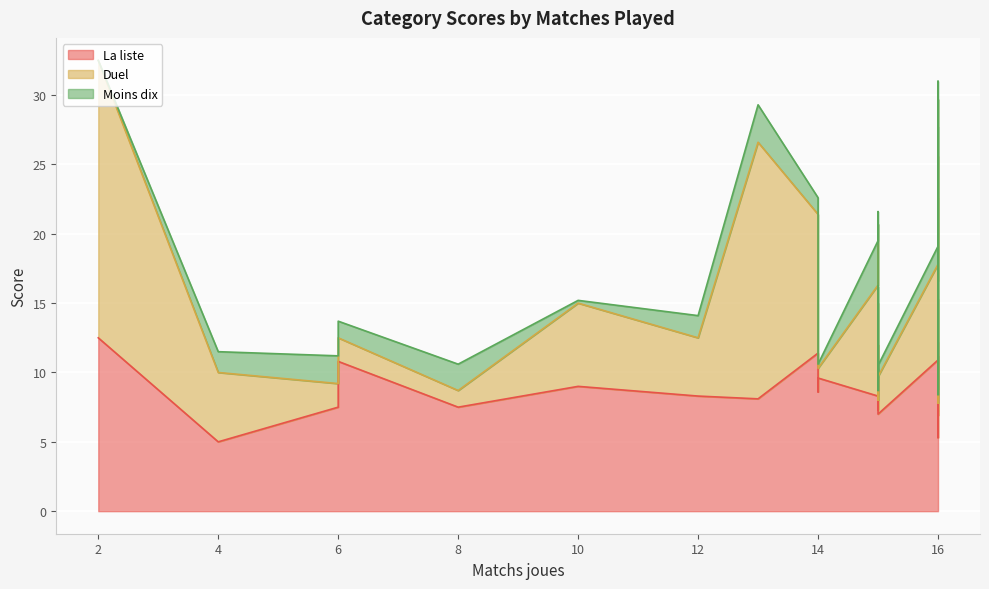

What are all the series names shown in the legend?

La liste, Duel, Moins dix